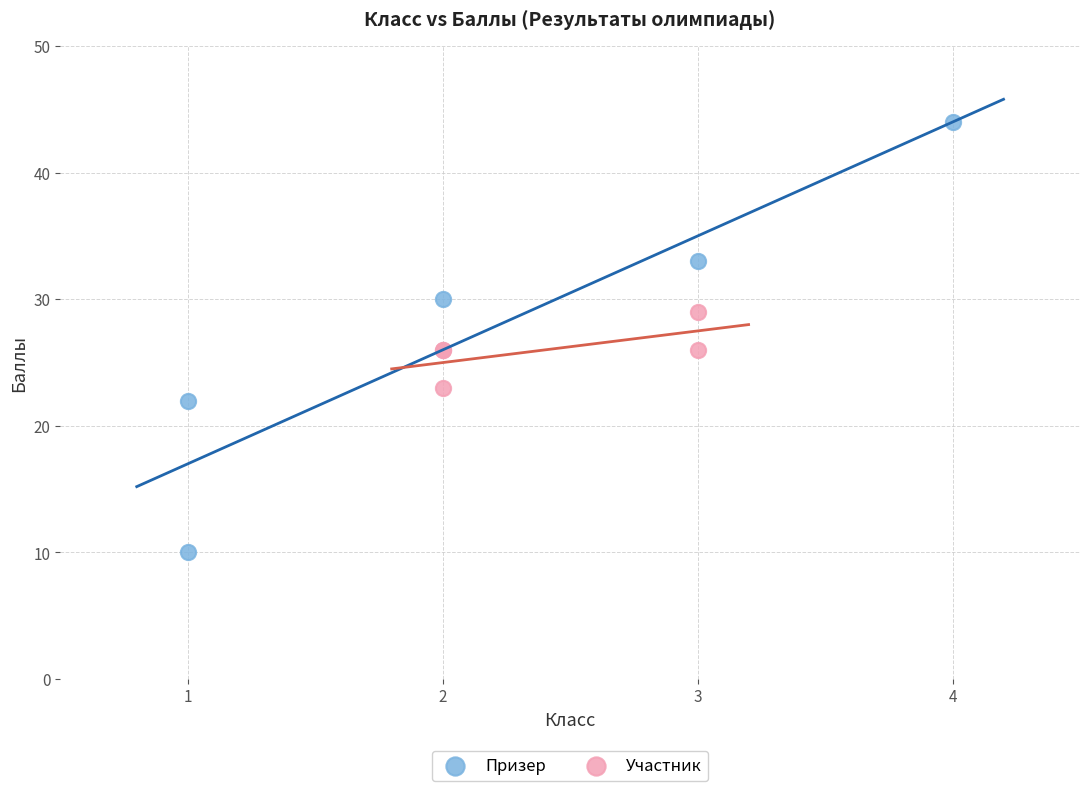

Which series contains the lowest Y value?

Призер